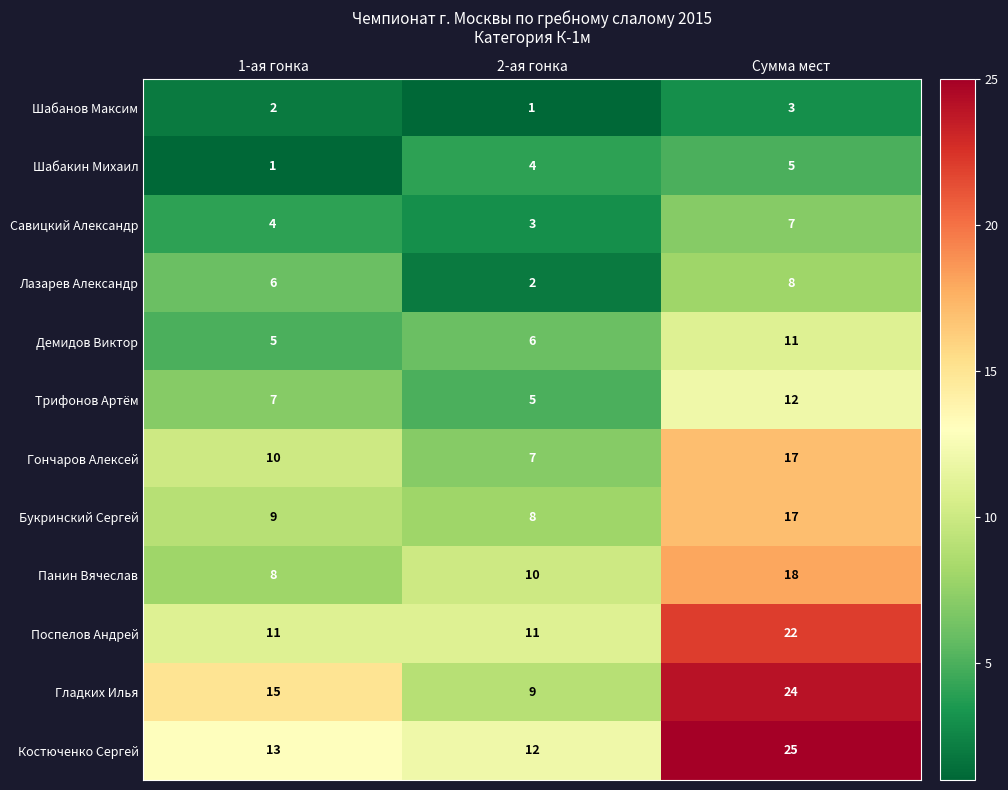

What is the sum of all Савицкий Александр values?

14